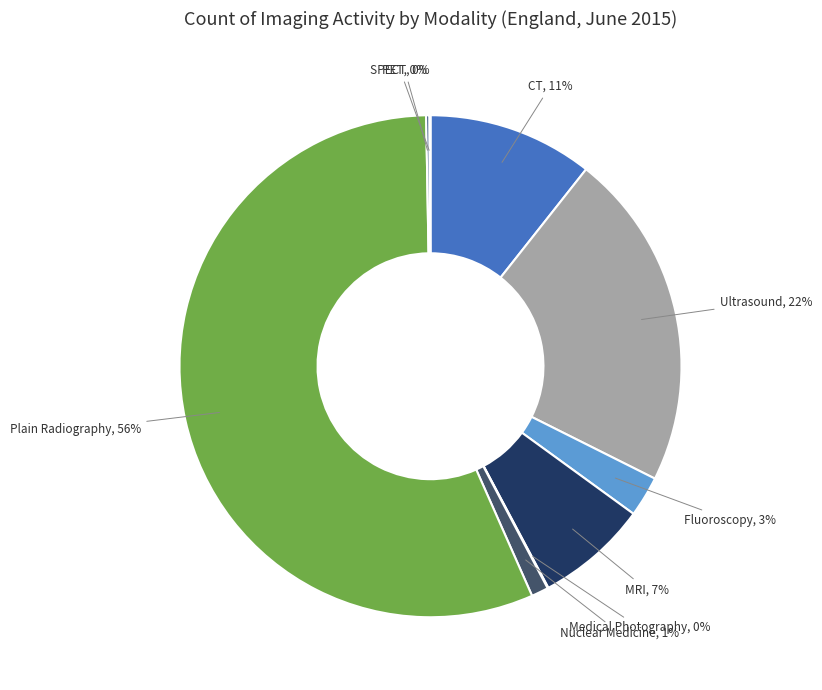

Does any single category account for the majority?

Yes